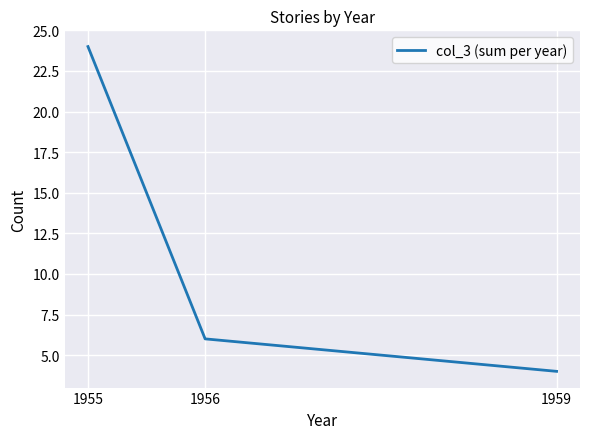

What is the difference between the values at 1955 and 1959?

20